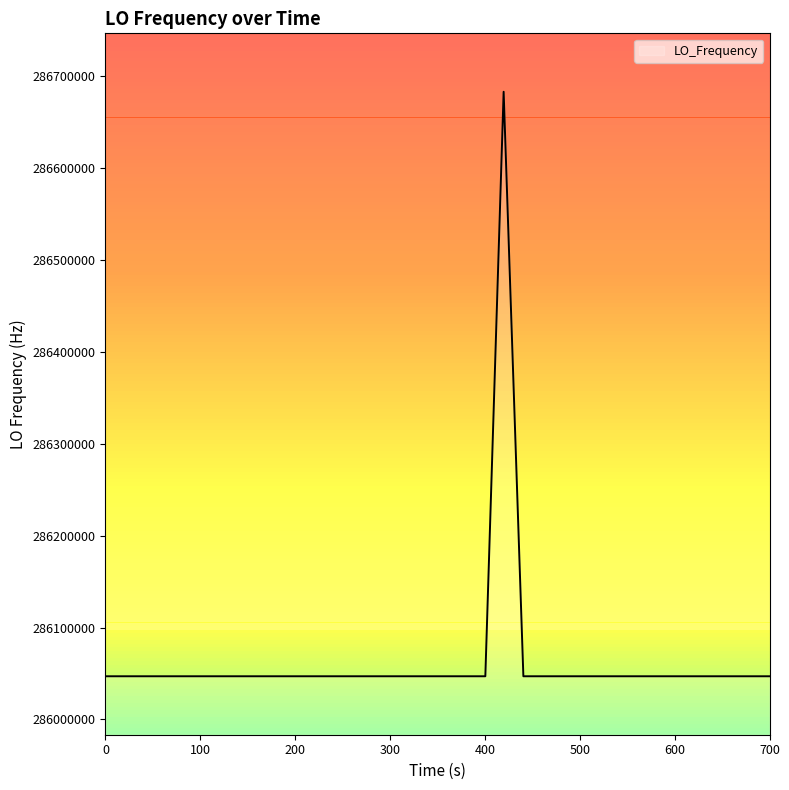

What is the maximum value shown in the chart?

286682706.2